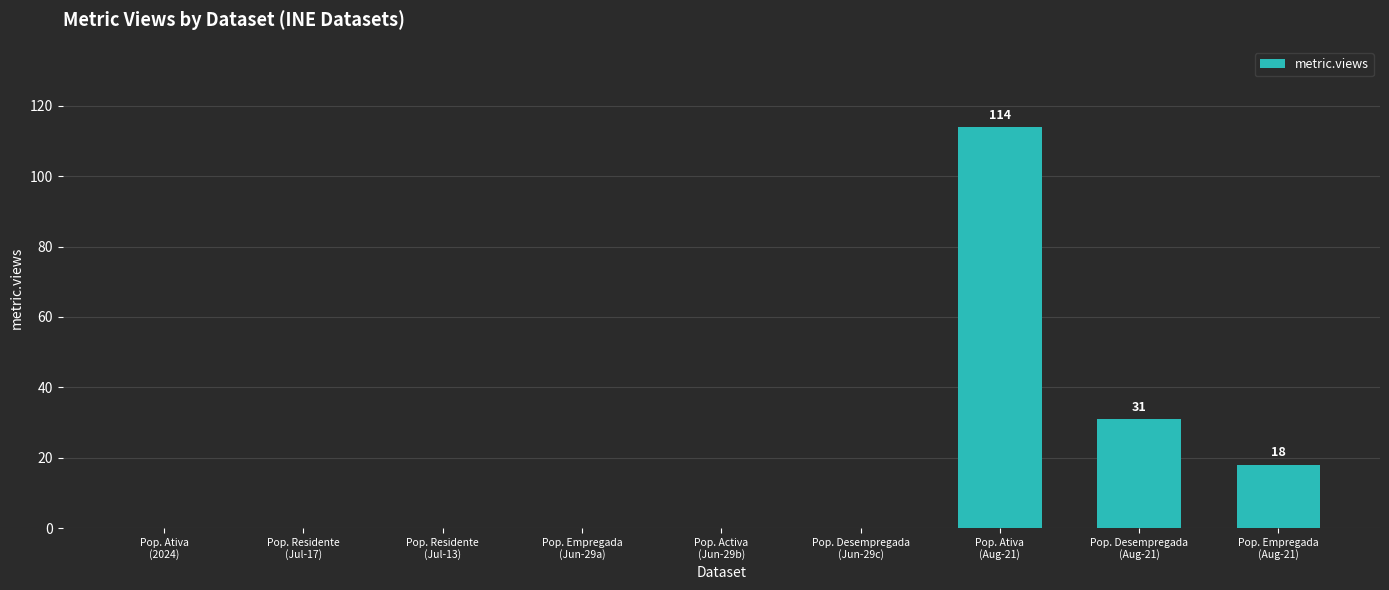

What is the greatest value displayed?

114